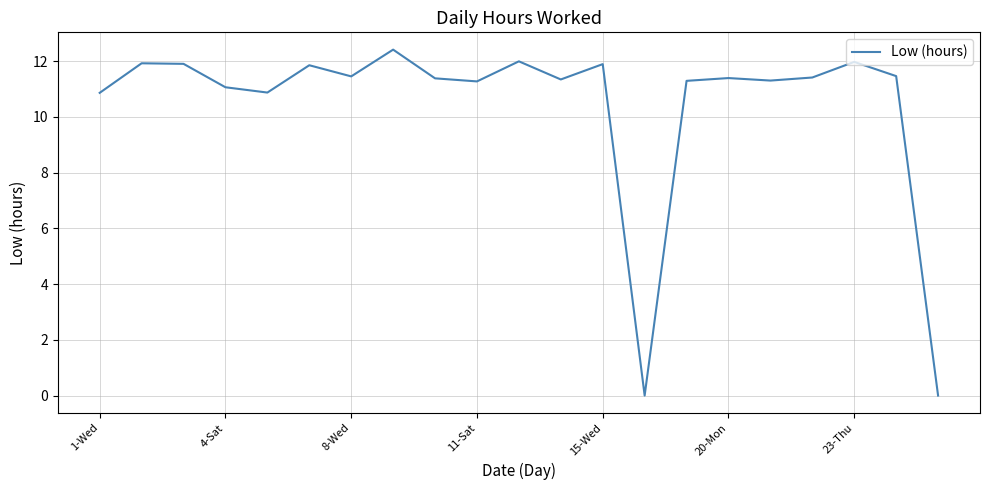

What is the maximum value shown in the chart?

12.4